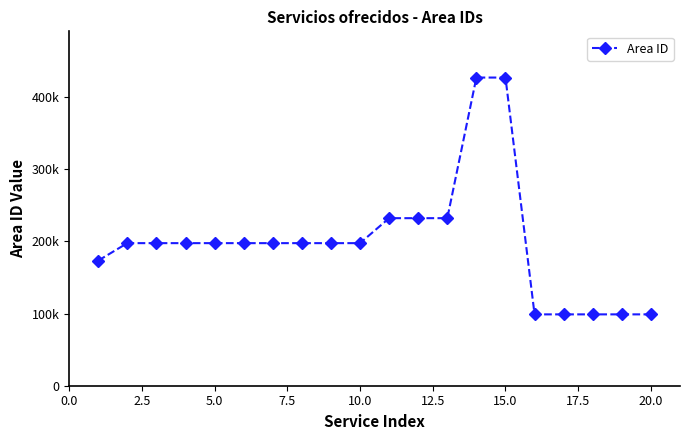

Is this an area chart (filled region under the line)?

No